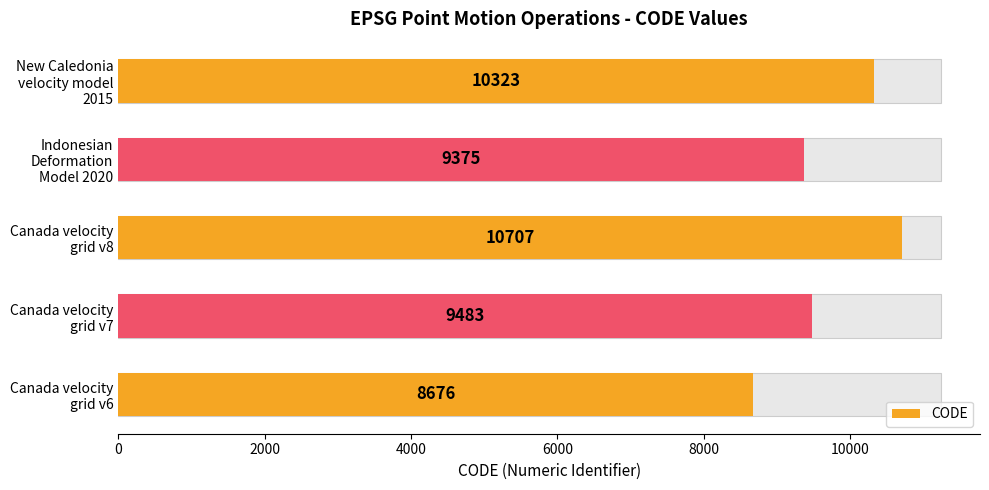

Reading right to left, what are all the values shown in this chart?

10323	9375	10707	9483	8676